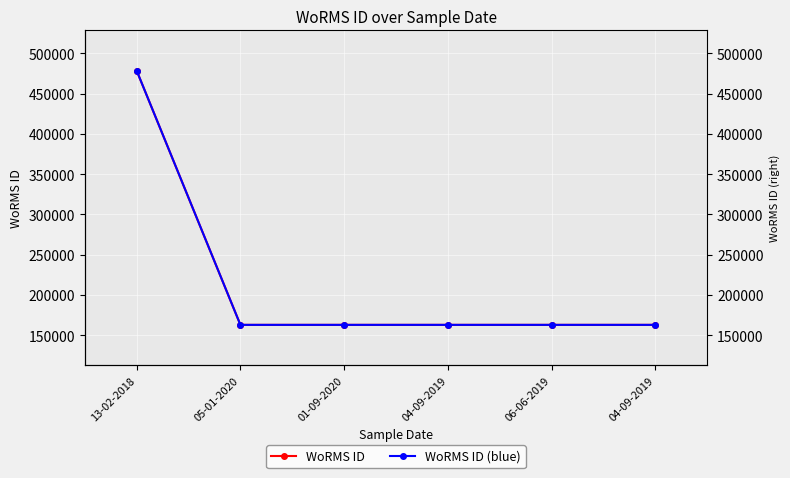

Where is WoRMS ID nearest to the value 320642?

05-01-2020